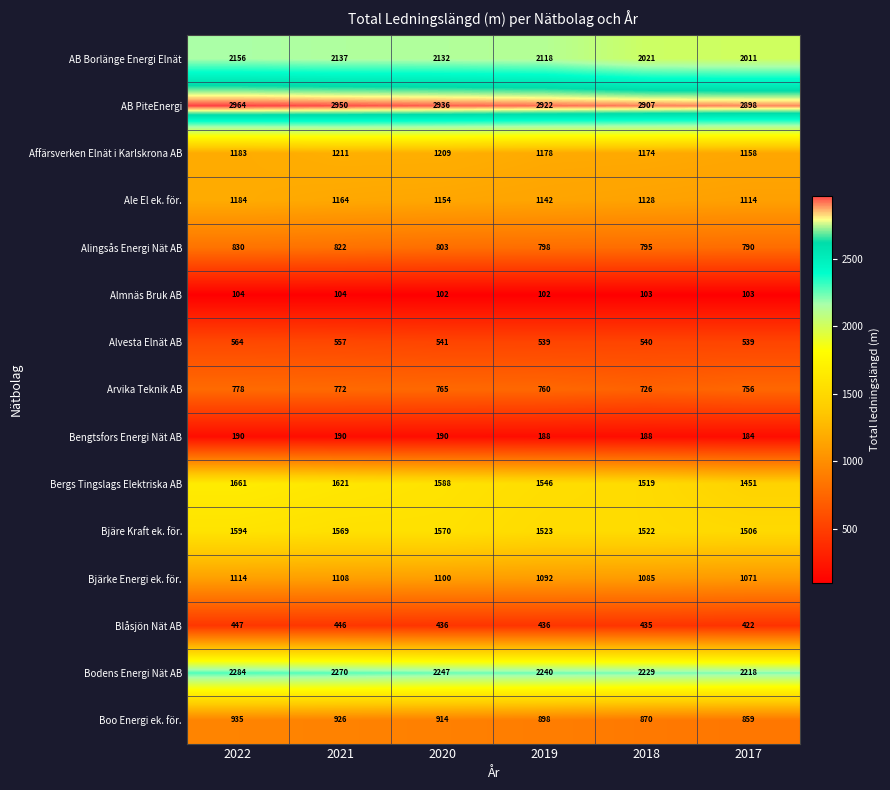

What is the difference between the highest and lowest values at 2022?

2860